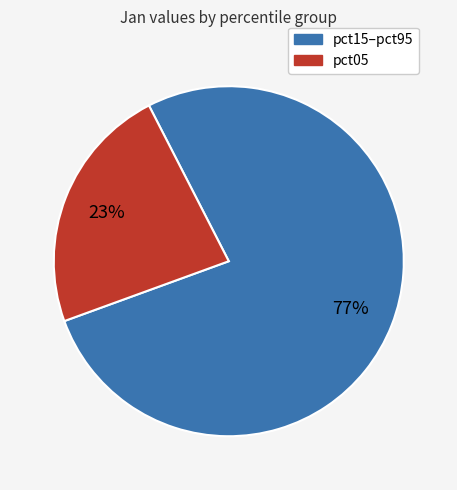

To the nearest percent, what is the average slice percentage?

50%